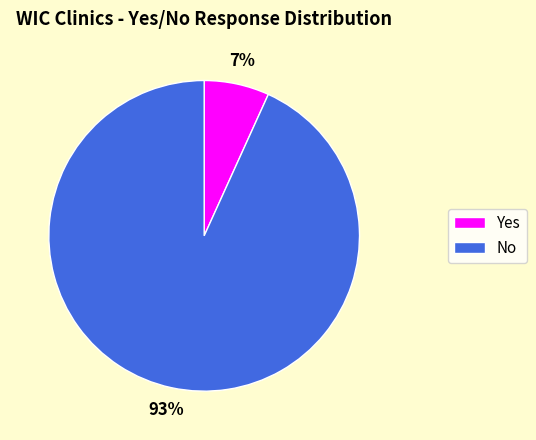

True or false: Yes accounts for 19% of the total.

False